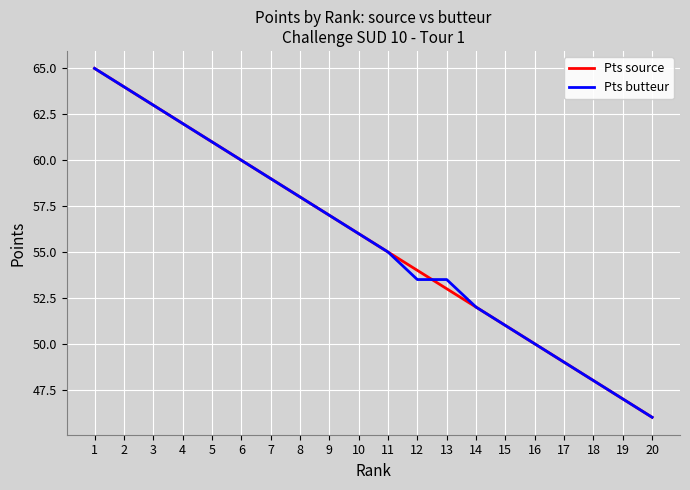

The value of Pts butteur at 20 is 46.0. True or false?

True